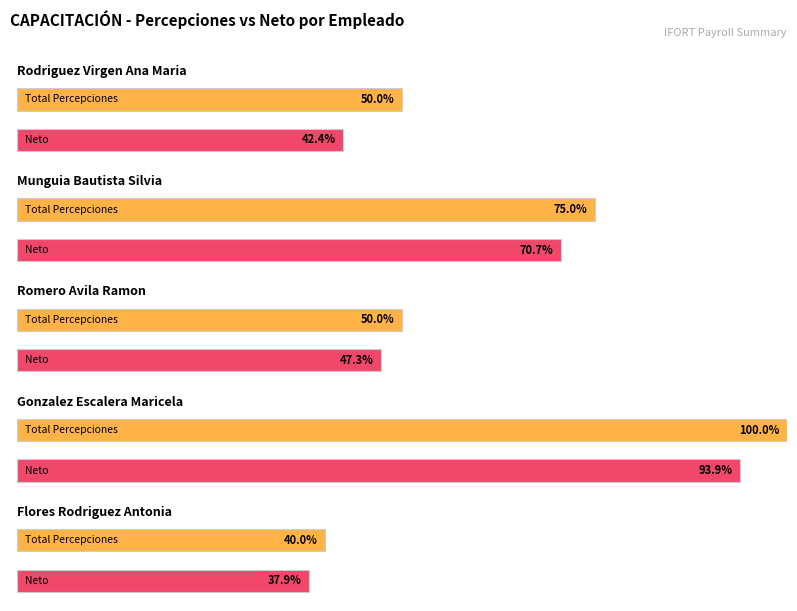

The Average utilization series shows 646.2 at Romero Avila Ramon. True or false?

False